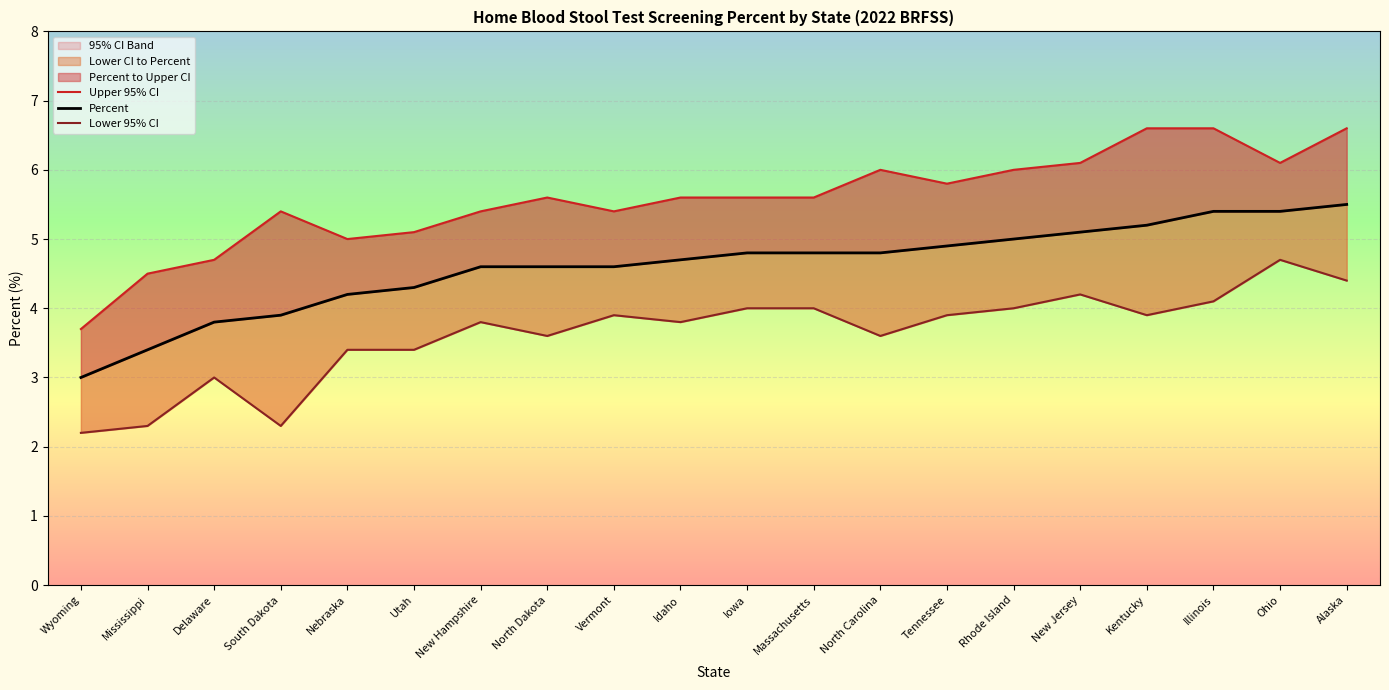

Which series changed the most between Iowa and Kentucky?

Upper 95% CI